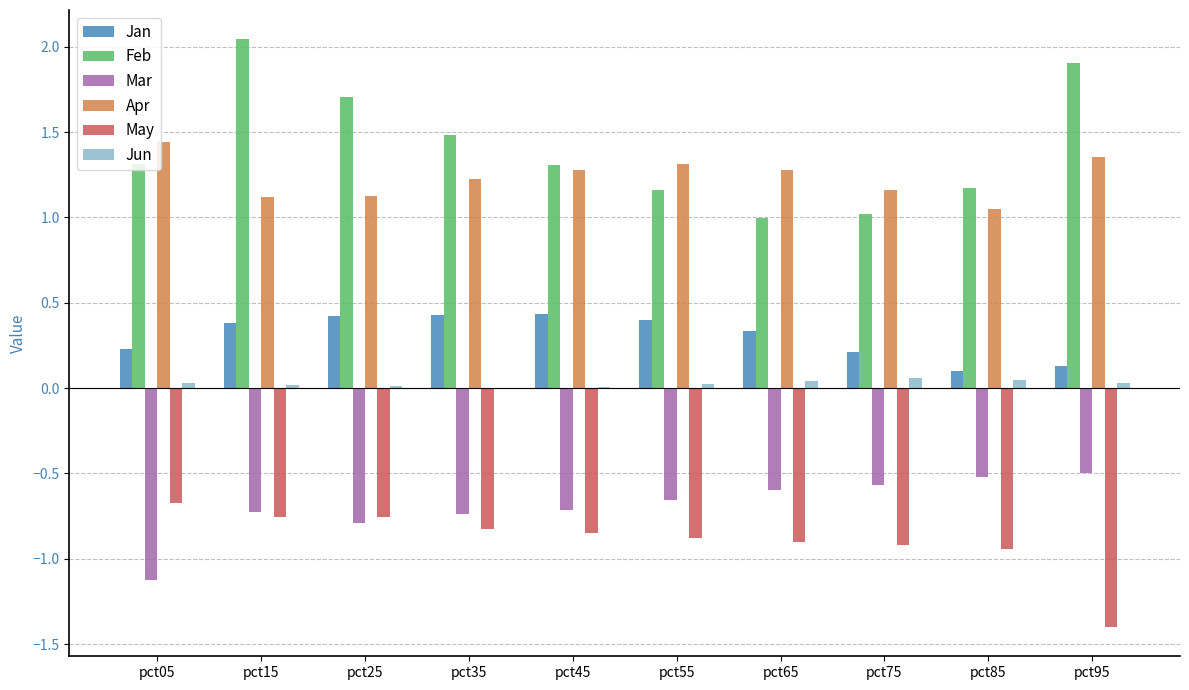

Which series has the largest total across all categories?

Feb